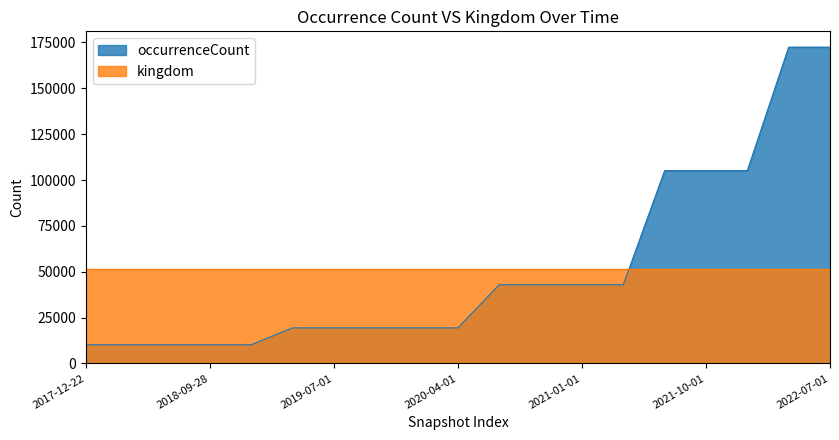

True or false: there are more than 0 points higher than both neighbors.

False